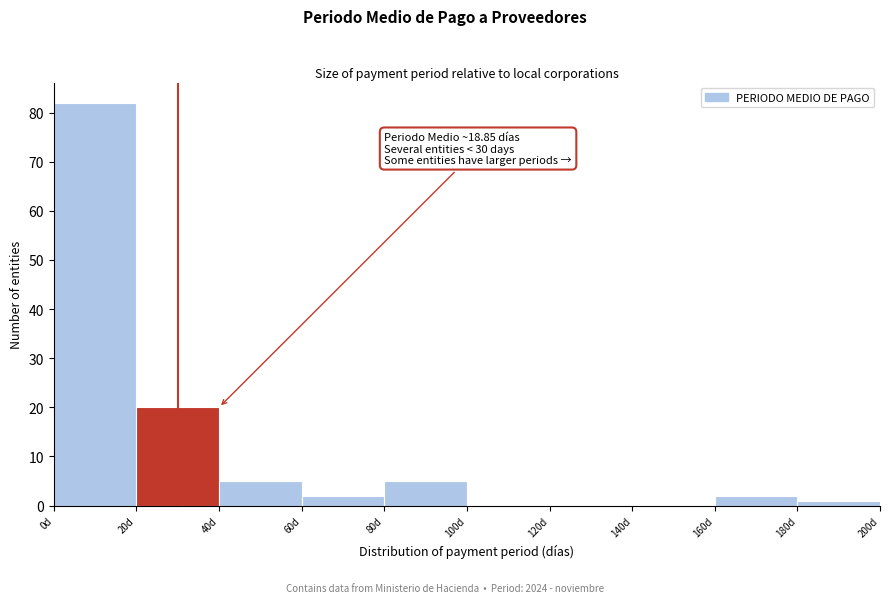

Over which range of the x-axis is the bar tallest?

0 to 20